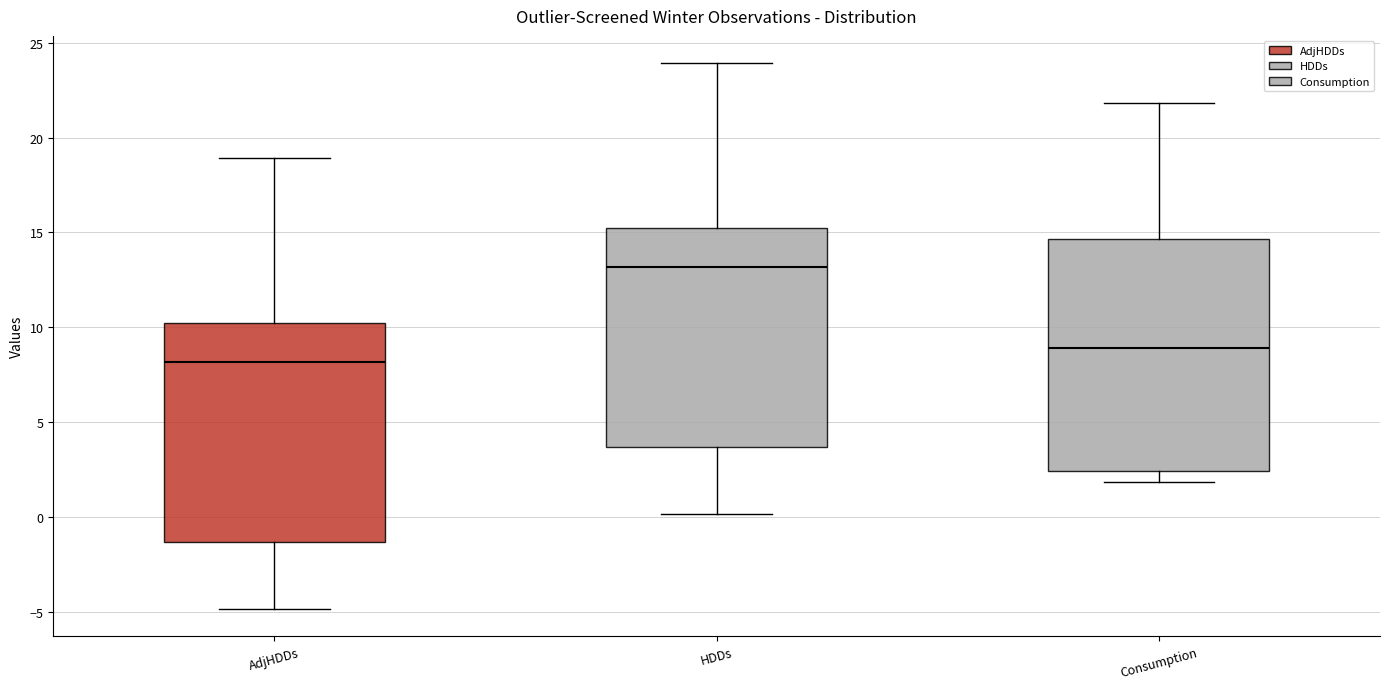

Reading left to right, transcribe this box plot: for each box, give where its median line is, the range the box spans, and where its two whiskers end, as read against the y-axis. The values are not printed on the chart, so give them approximately, as read against the axis.

AdjHDDs: median 8.0, box -1.5 to 10.0, whiskers -5.0 to 19.0
HDDs: median 13.0, box 3.5 to 15.0, whiskers 0.0 to 24.0
Consumption: median 9.0, box 2.5 to 14.5, whiskers 2.0 to 22.0